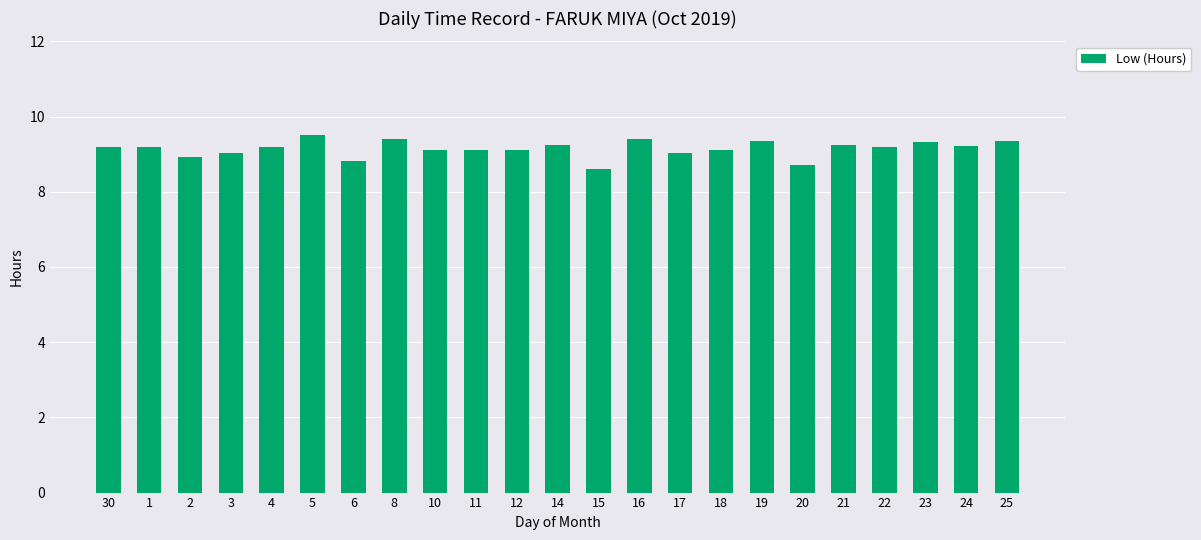

What is the greatest value displayed?

9.5